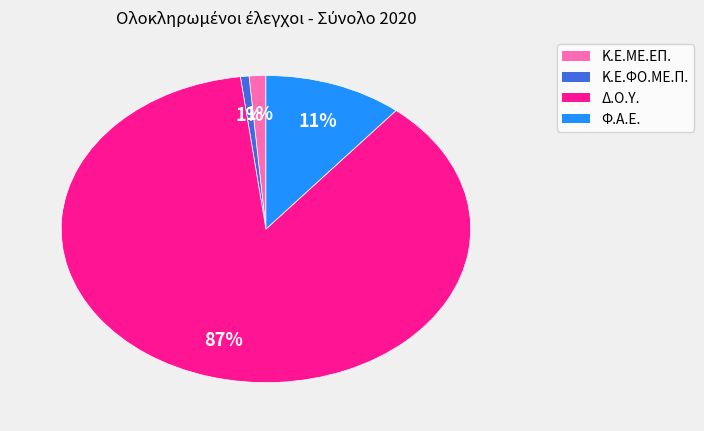

Is it true that Κ.Ε.ΜΕ.ΕΠ. is 14% of the pie?

False